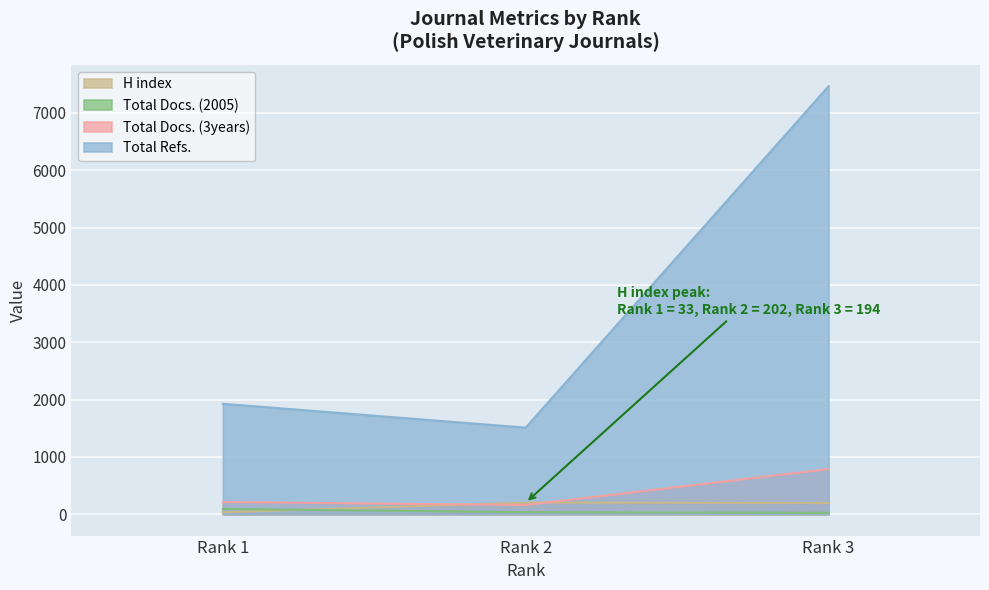

Which series has the largest total across all categories?

Total Refs.